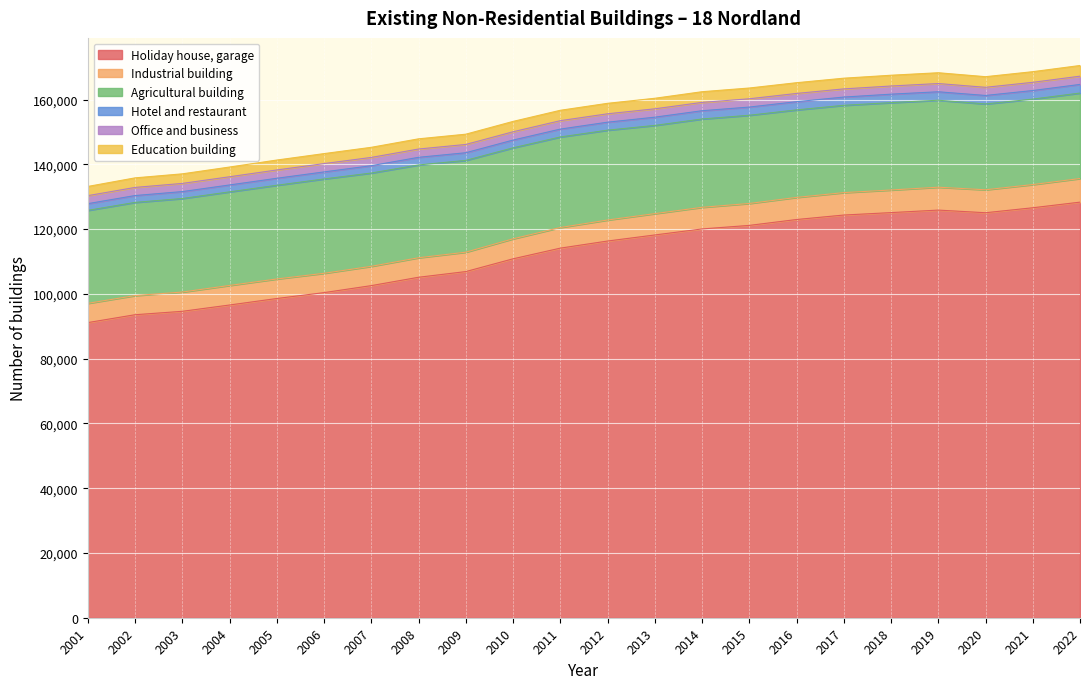

Reading left to right, list all the values displayed in this chart.

Holiday house, garage: 91124	93555	94609	96556	98562	100381	102540	105121	106877	110815	114112	116308	118180	120040	121136	122951	124334	125085	125862	125046	126580	128317
Industrial building: 5943	5915	5947	6037	6031	5966	5959	6024	5986	6174	6364	6487	6584	6674	6770	6821	6923	6977	7068	7085	7161	7290
Agricultural building: 28703	28764	28879	28896	28928	29129	28803	28655	28338	28091	27959	27737	27239	27272	27234	27026	26950	26975	26855	26499	26386	26387
Hotel and restaurant: 2076	2117	2137	2130	2163	2172	2267	2353	2368	2397	2433	2471	2543	2555	2533	2532	2550	2614	2605	2622	2650	2667
Office and business: 2470	2510	2526	2533	2566	2570	2556	2563	2557	2566	2601	2591	2585	2570	2556	2546	2524	2521	2546	2519	2535	2547
Education building: 2843	2949	2955	3002	3062	3084	3119	3148	3170	3196	3205	3233	3252	3299	3323	3314	3305	3325	3331	3280	3286	3297